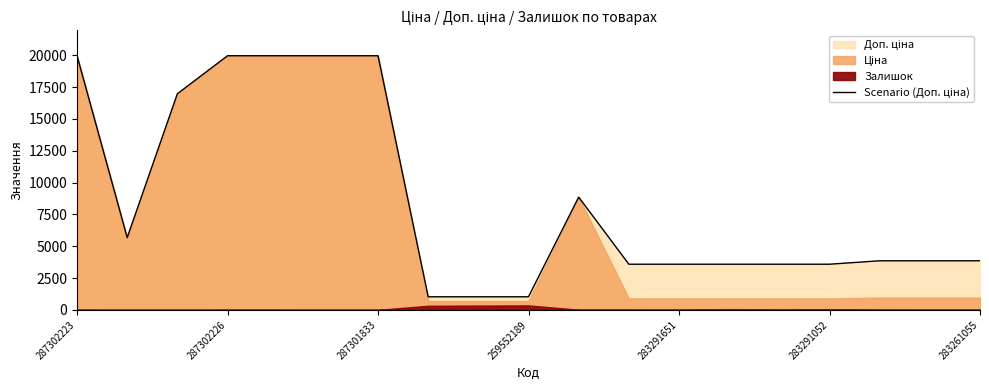

Which label corresponds to the largest value in the chart?

287302223